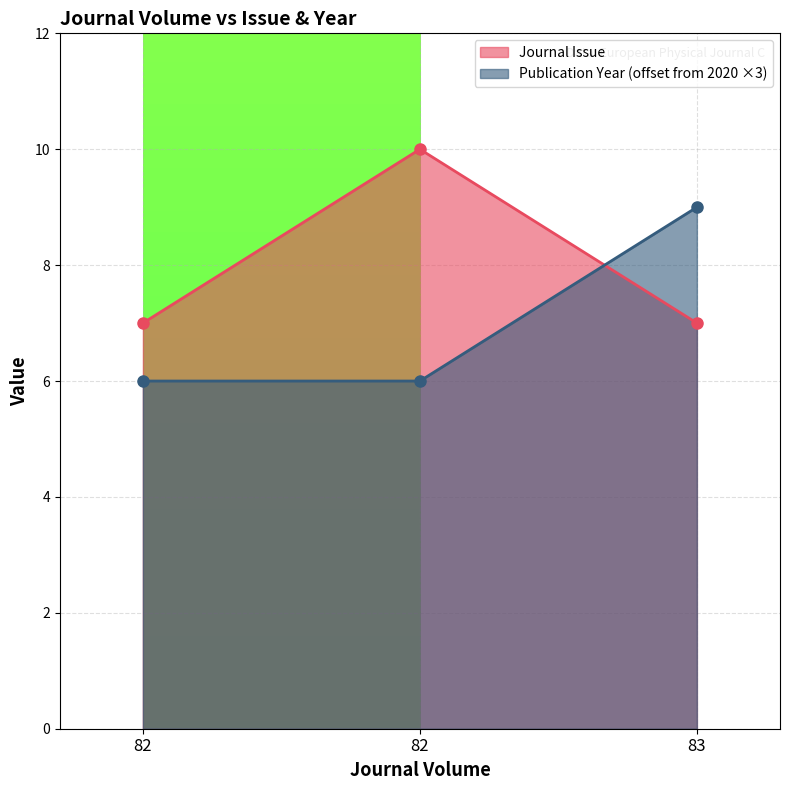

Which series has the largest range (max minus min)?

Journal Issue